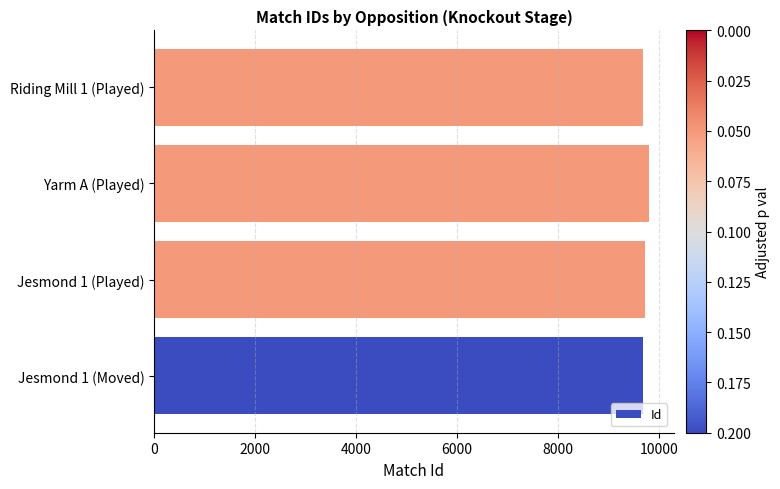

What is the average value?

9720